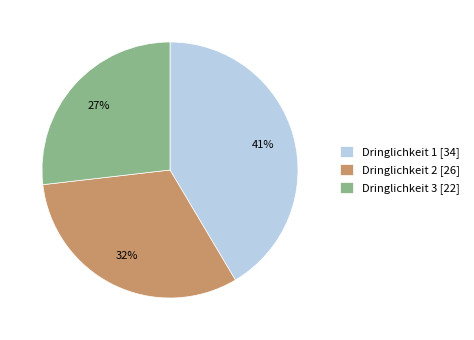

Count the number of slices in the pie.

3